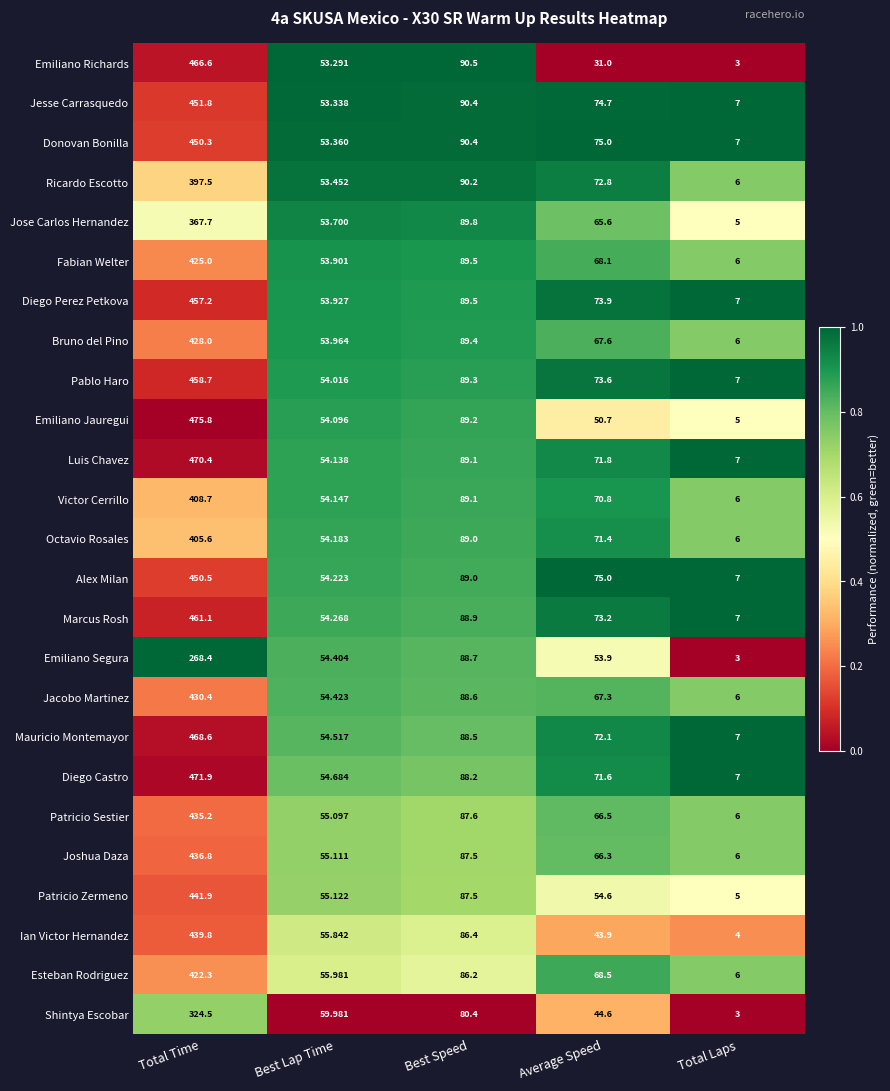

At which label does Diego Castro first exceed 71?

Total Time